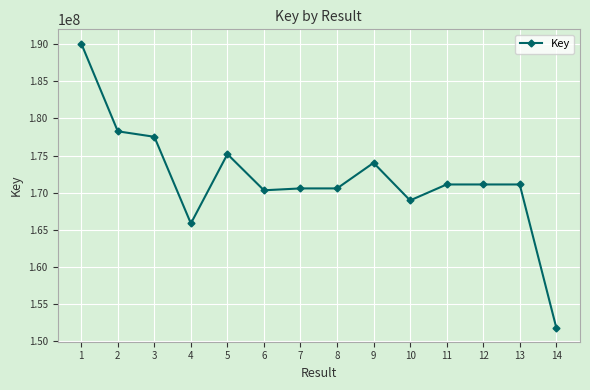

What is the sum of the values at 8 and 5?

345767247